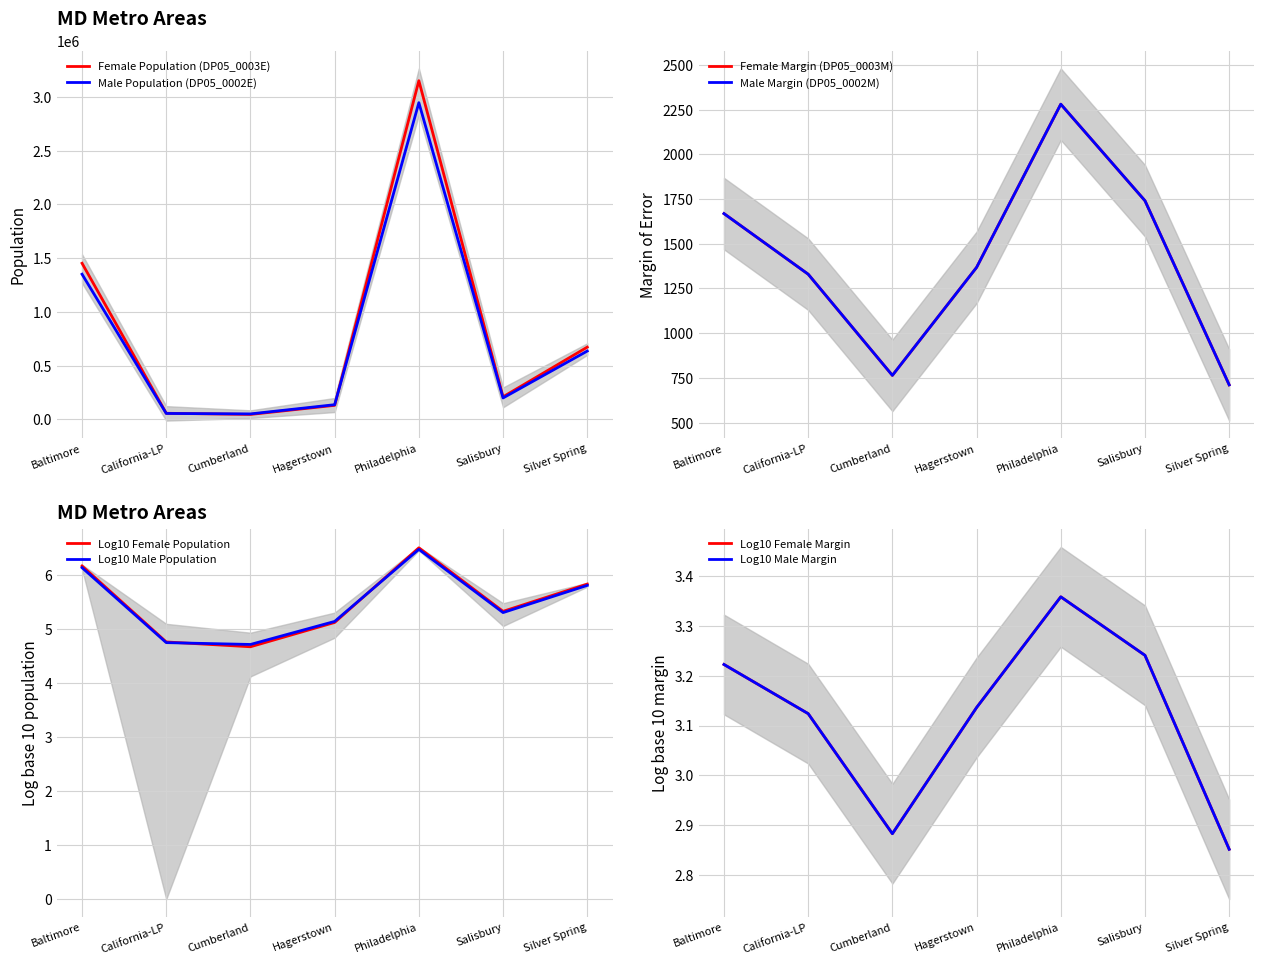

True or false: Male Population (DP05_0002E) has a value of 50538 at Salisbury.

False